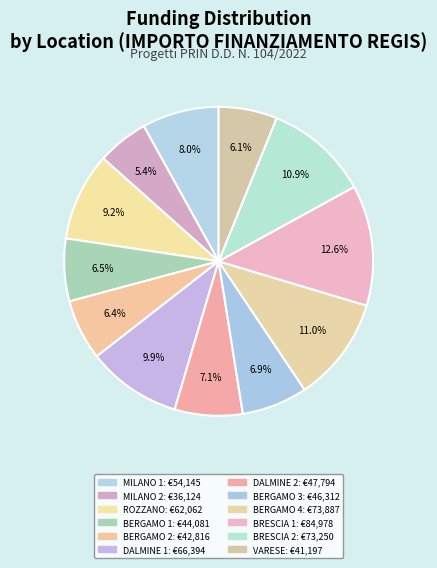

How many segments does this pie chart have?

12